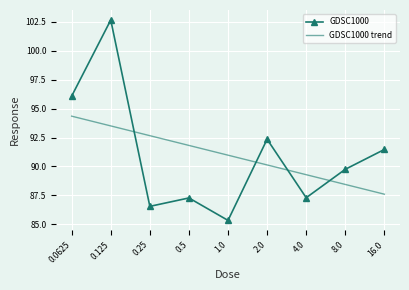

How many distinct data groups are displayed?

2